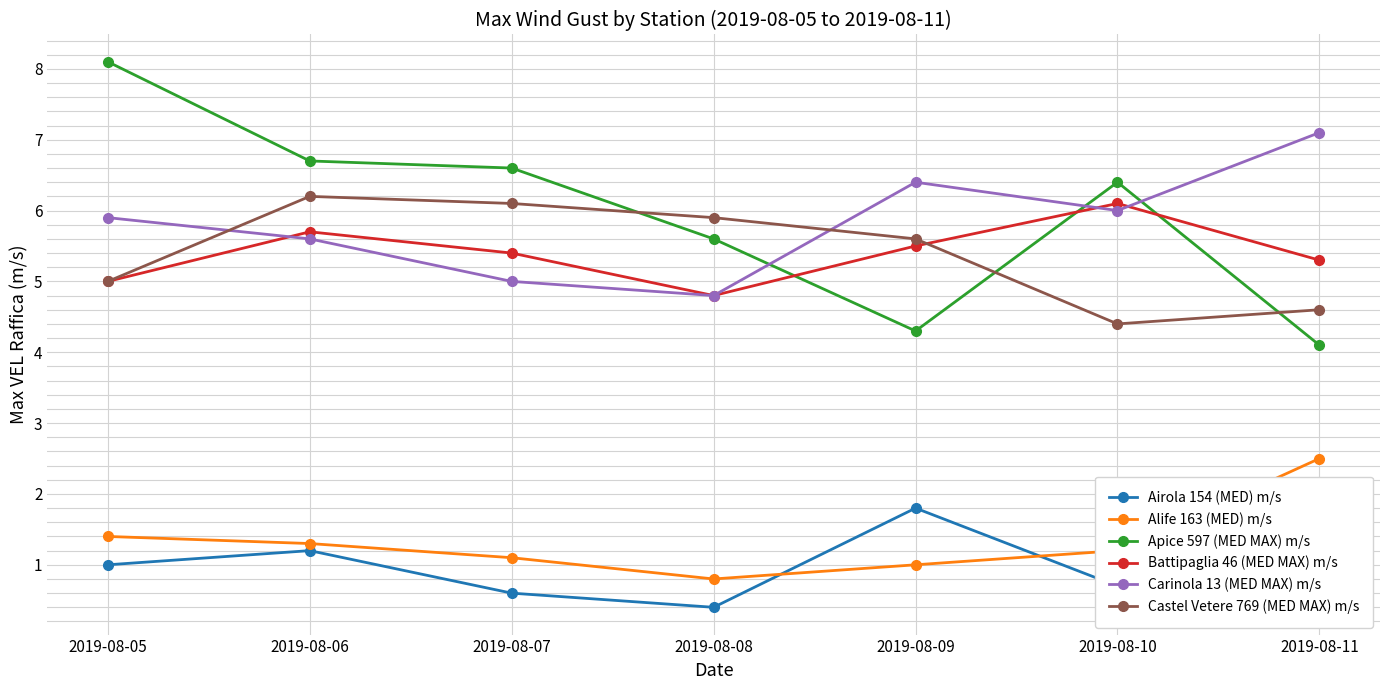

What is the difference between the maximum and minimum values in the Castel Vetere 769 (MED MAX) m/s series?

1.8